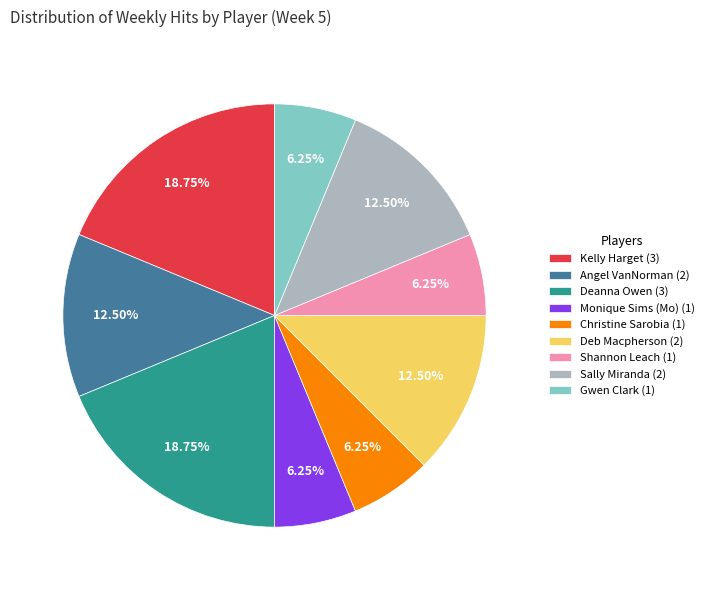

Count the number of slices in the pie.

9